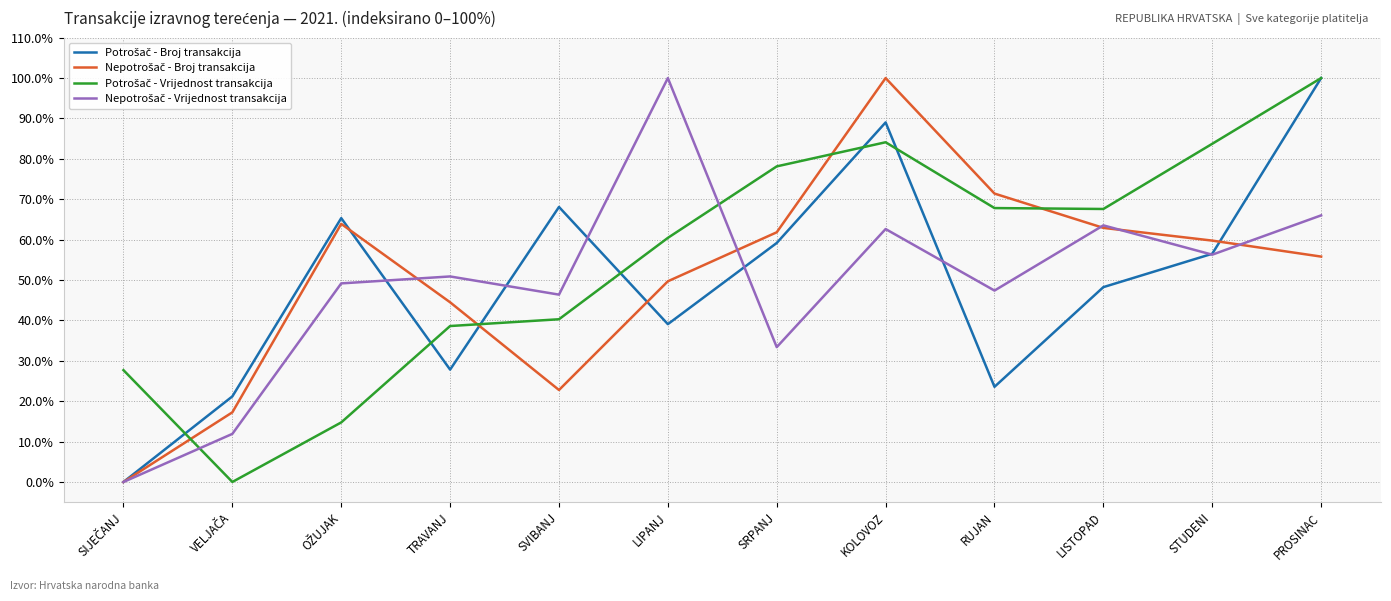

What is the spread (max minus min) of values at TRAVANJ?

23.1